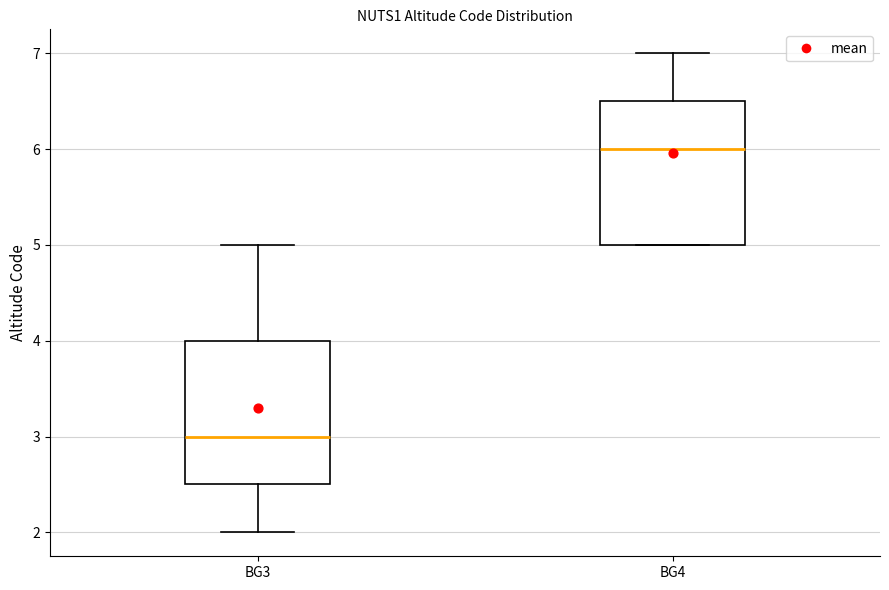

Where does the upper whisker of the box for BG4 end on the y-axis? The values are not printed on the chart, so give them approximately, as read against the axis.

7.0